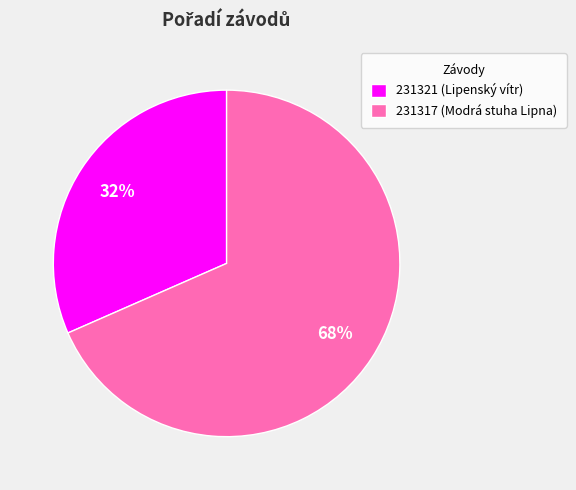

Combined, do 231321 and 231317 account for over 50%?

Yes